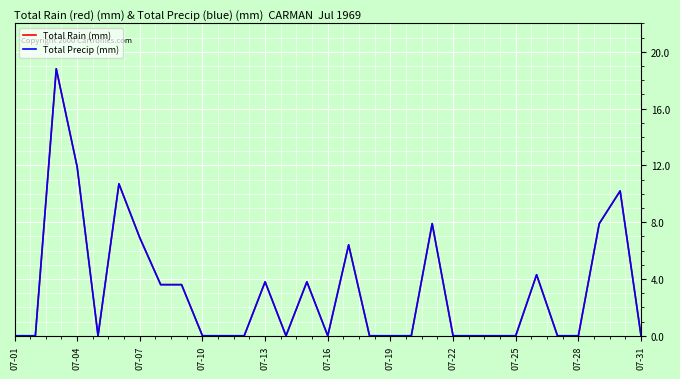

How many lines are shown in the chart?

2